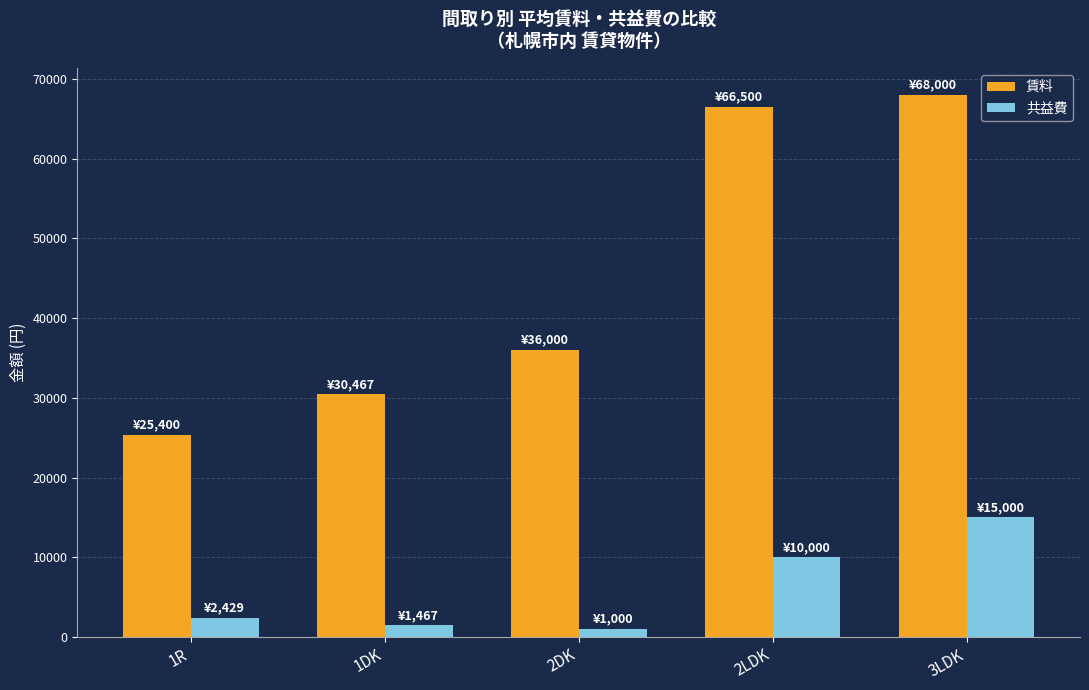

How many values in the 賃料 series are below 36000?

2